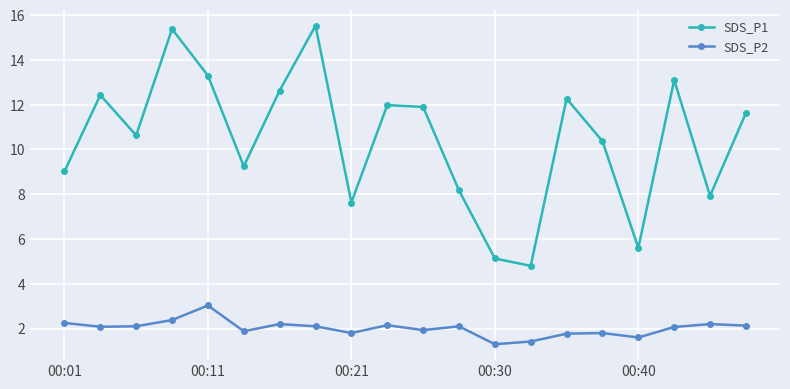

Which series has the largest total across all categories?

SDS_P1